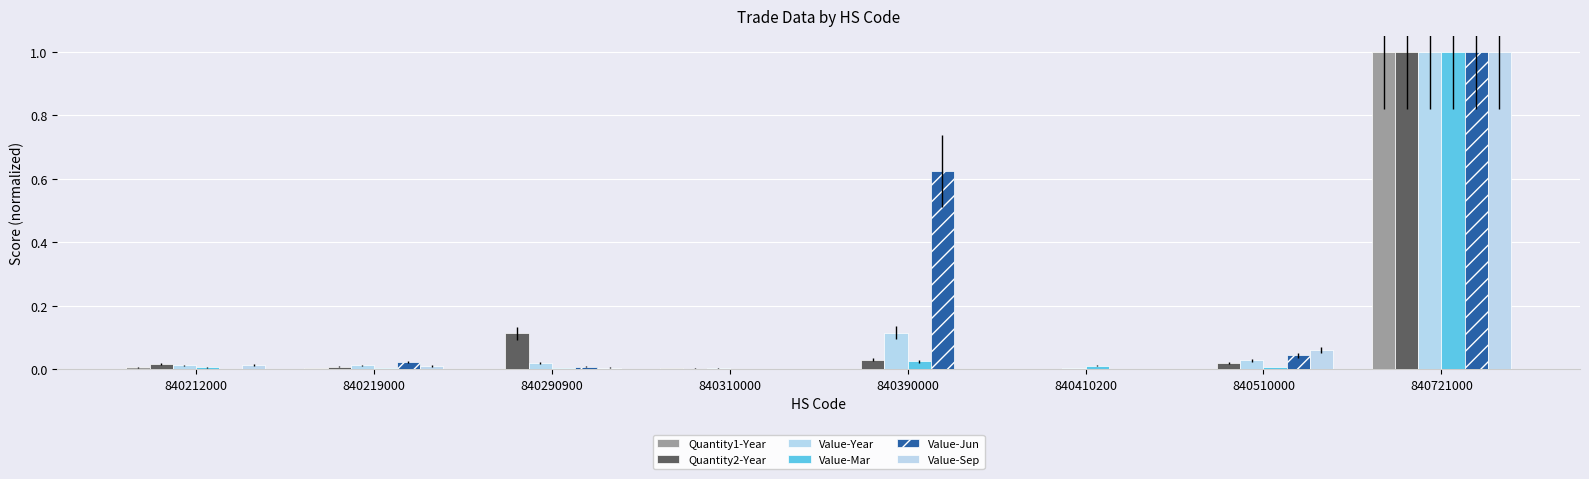

How many groups of bars are there?

8